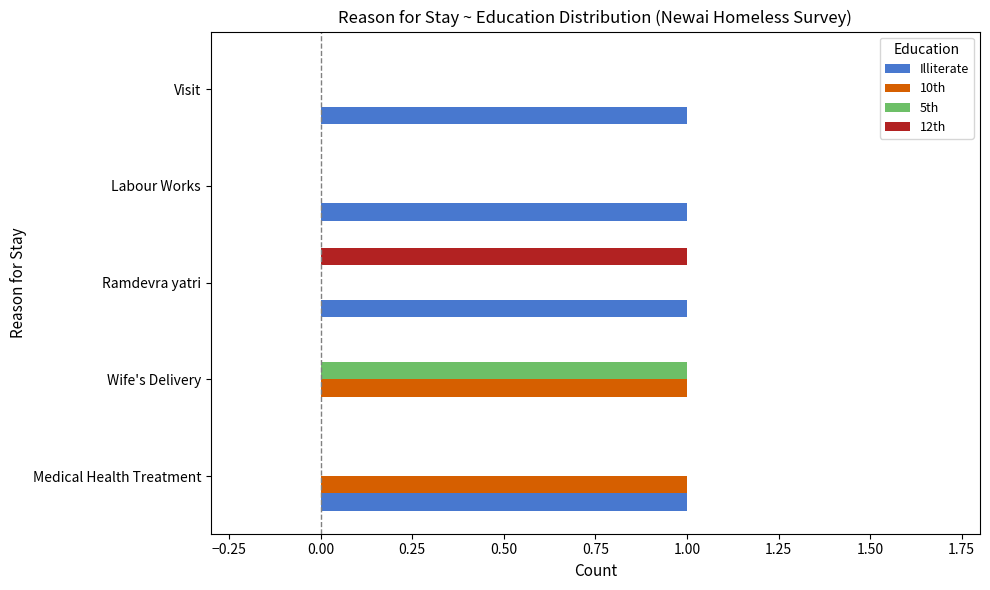

Is it true that 5th equals 0 at Labour Works?

True